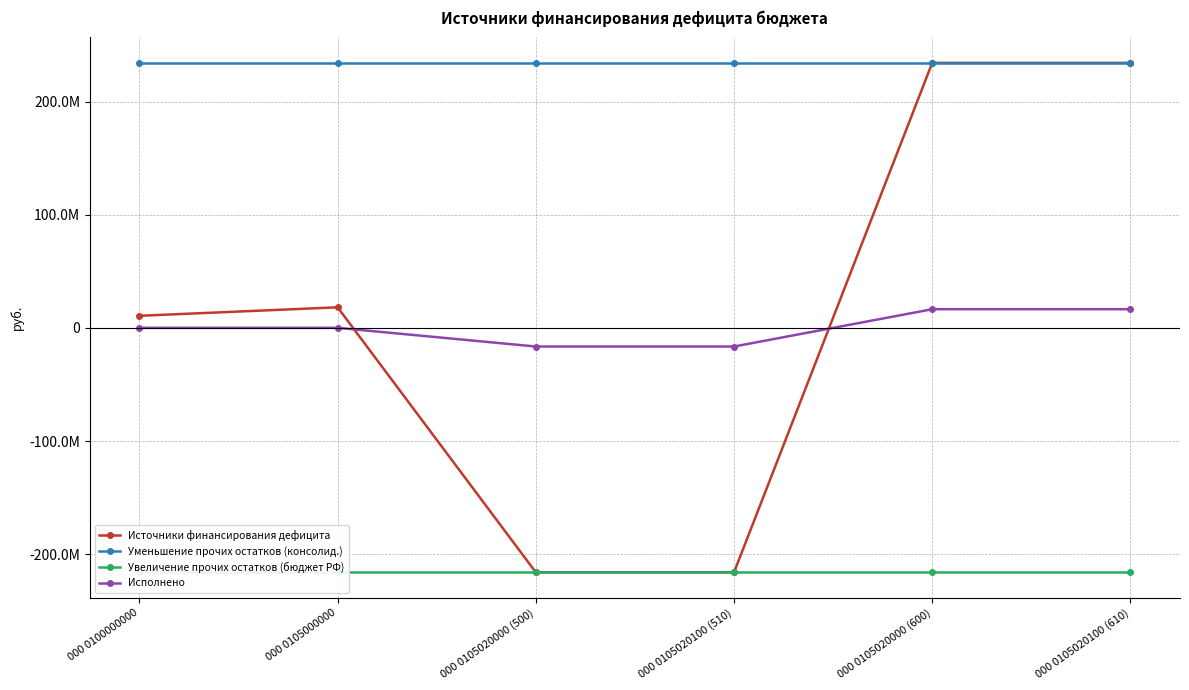

Reading right to left, extract all data points from this chart.

Источники финансирования дефицита: 000 0105020100 (610)=234344801.8	000 0105020000 (600)=234344801.8	000 0105020100 (510)=-216125389.8	000 0105020000 (500)=-216125389.8	000 0105000000=18219411.9	000 0100000000=10710096.8
Уменьшение прочих остатков (консолид.): 000 0105020100 (610)=234344801.8	000 0105020000 (600)=234344801.8	000 0105020100 (510)=234344801.8	000 0105020000 (500)=234344801.8	000 0105000000=234344801.8	000 0100000000=234344801.8
Увеличение прочих остатков (бюджет РФ): 000 0105020100 (610)=-216125389.8	000 0105020000 (600)=-216125389.8	000 0105020100 (510)=-216125389.8	000 0105020000 (500)=-216125389.8	000 0105000000=-216125389.8	000 0100000000=-216125389.8
Исполнено: 000 0105020100 (610)=16531437.0	000 0105020000 (600)=16531437.0	000 0105020100 (510)=-16458415.7	000 0105020000 (500)=-16458415.7	000 0105000000=73021.3	000 0100000000=73021.3